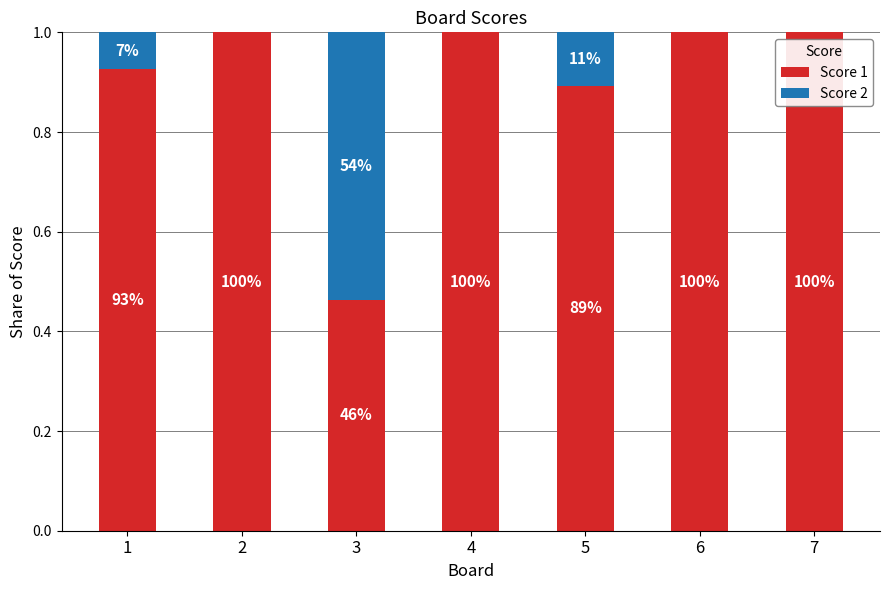

What are all the series names shown in the legend?

Score 1, Score 2